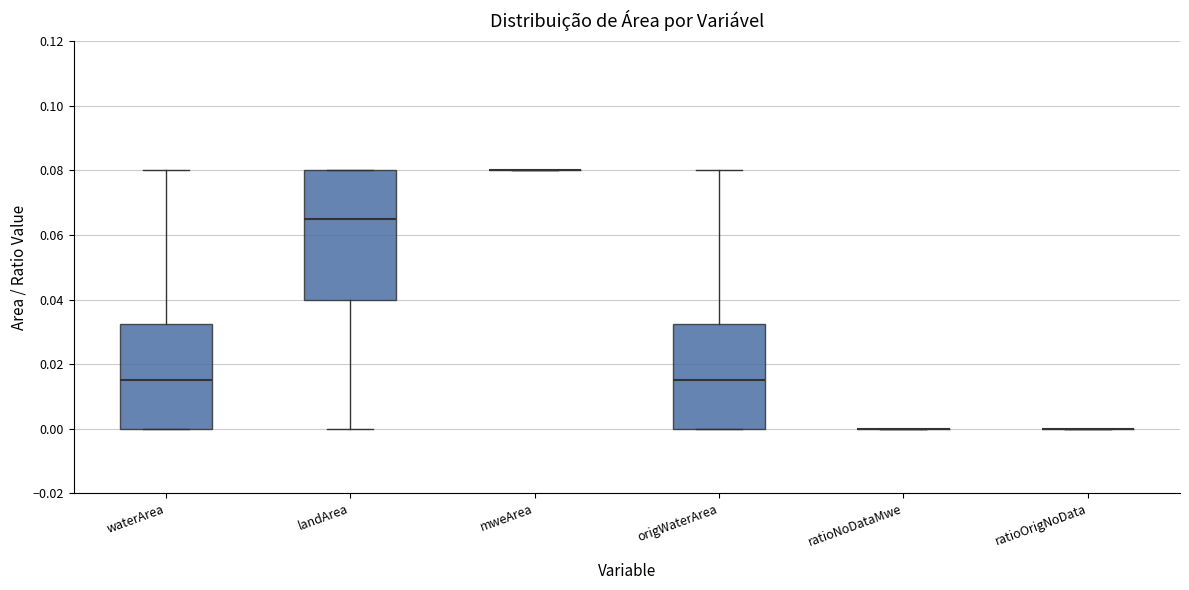

Reading left to right, read every box against the y-axis: the position of its median line, the range the box covers, and the ends of its whiskers. The values are not printed on the chart, so give them approximately, as read against the axis.

waterArea: median 0.016, box 0.000 to 0.032, whiskers 0.000 to 0.080
landArea: median 0.066, box 0.040 to 0.080, whiskers 0.000 to 0.080
mweArea: box collapsed to a line at 0.080, whiskers 0.080 to 0.080
origWaterArea: median 0.016, box 0.000 to 0.032, whiskers 0.000 to 0.080
ratioNoDataMwe: box collapsed to a line at 0.000, whiskers 0.000 to 0.000
ratioOrigNoData: box collapsed to a line at 0.000, whiskers 0.000 to 0.000